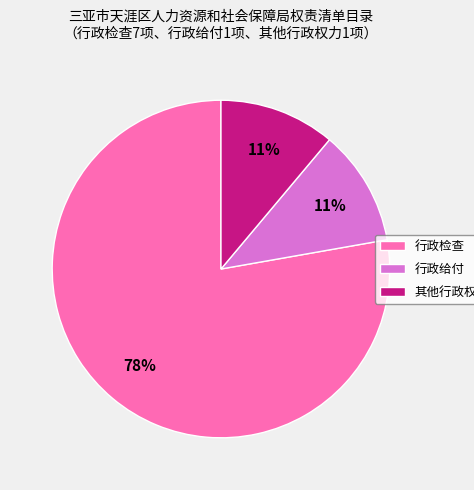

Count the number of slices in the pie.

3